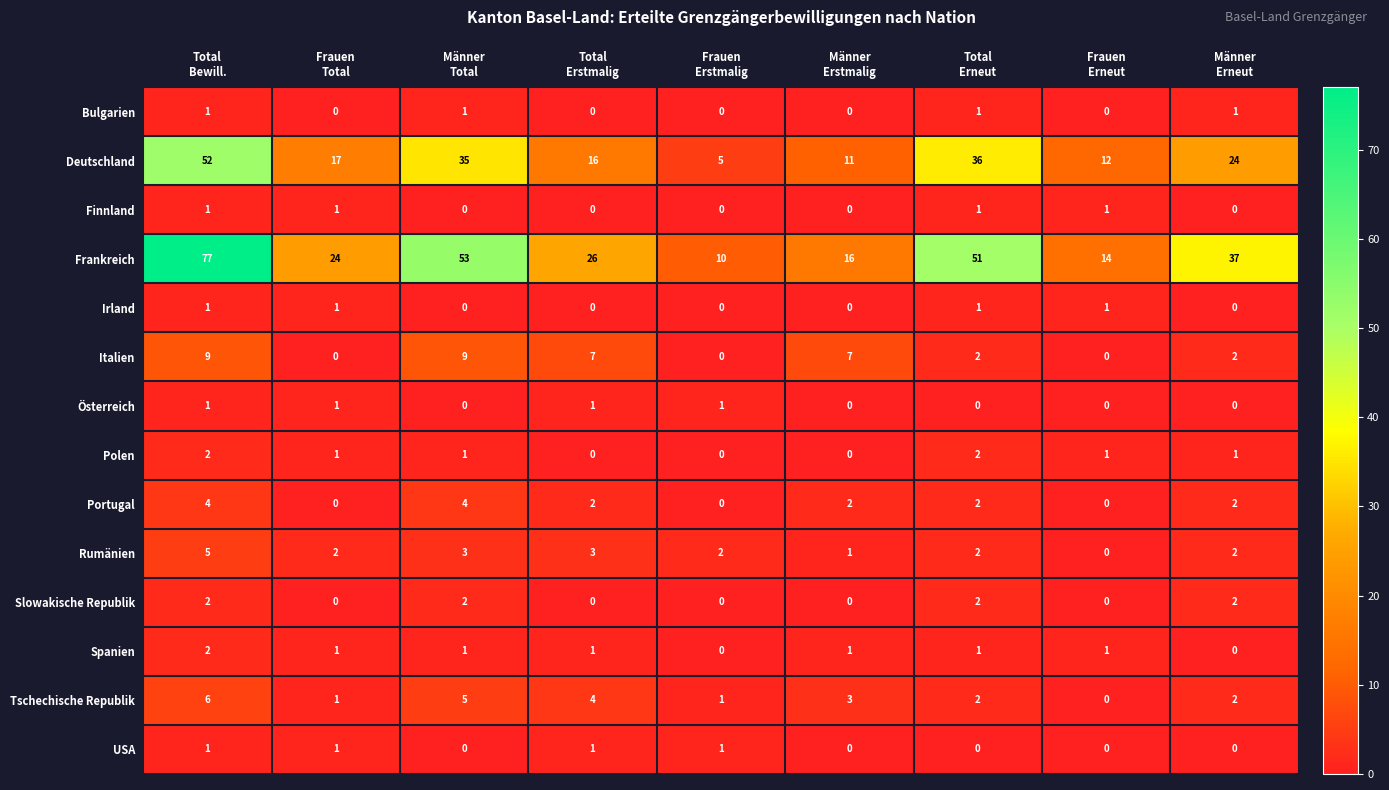

Which series has the largest range (max minus min)?

Frankreich